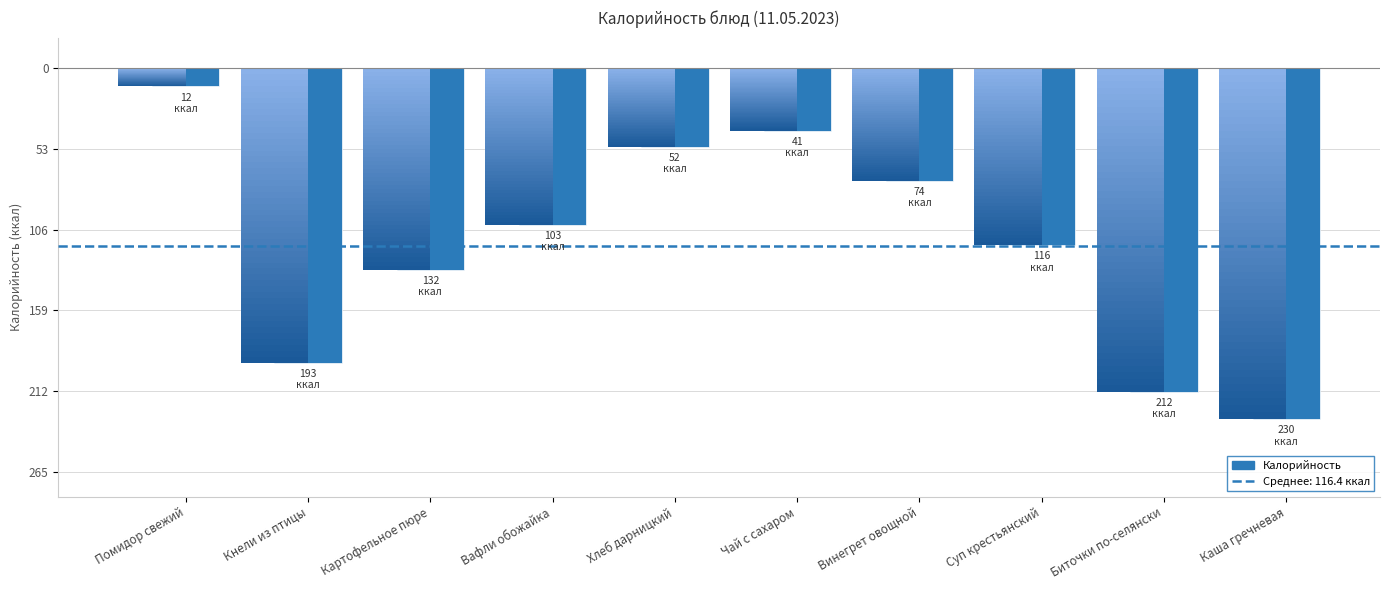

Is it true that the value at Картофельное пюре is -35.8?

False